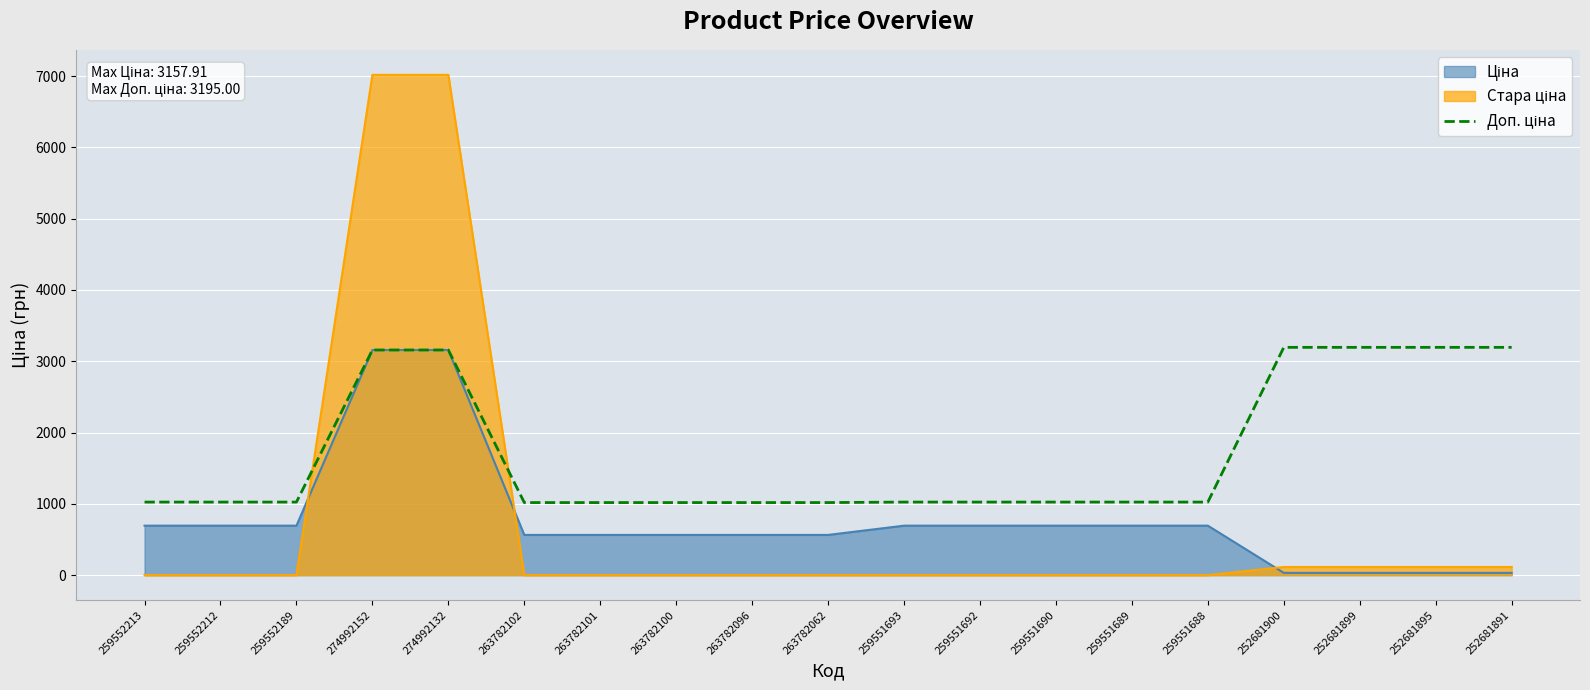

What is the difference between the highest and lowest values at 259551692?

1024.6